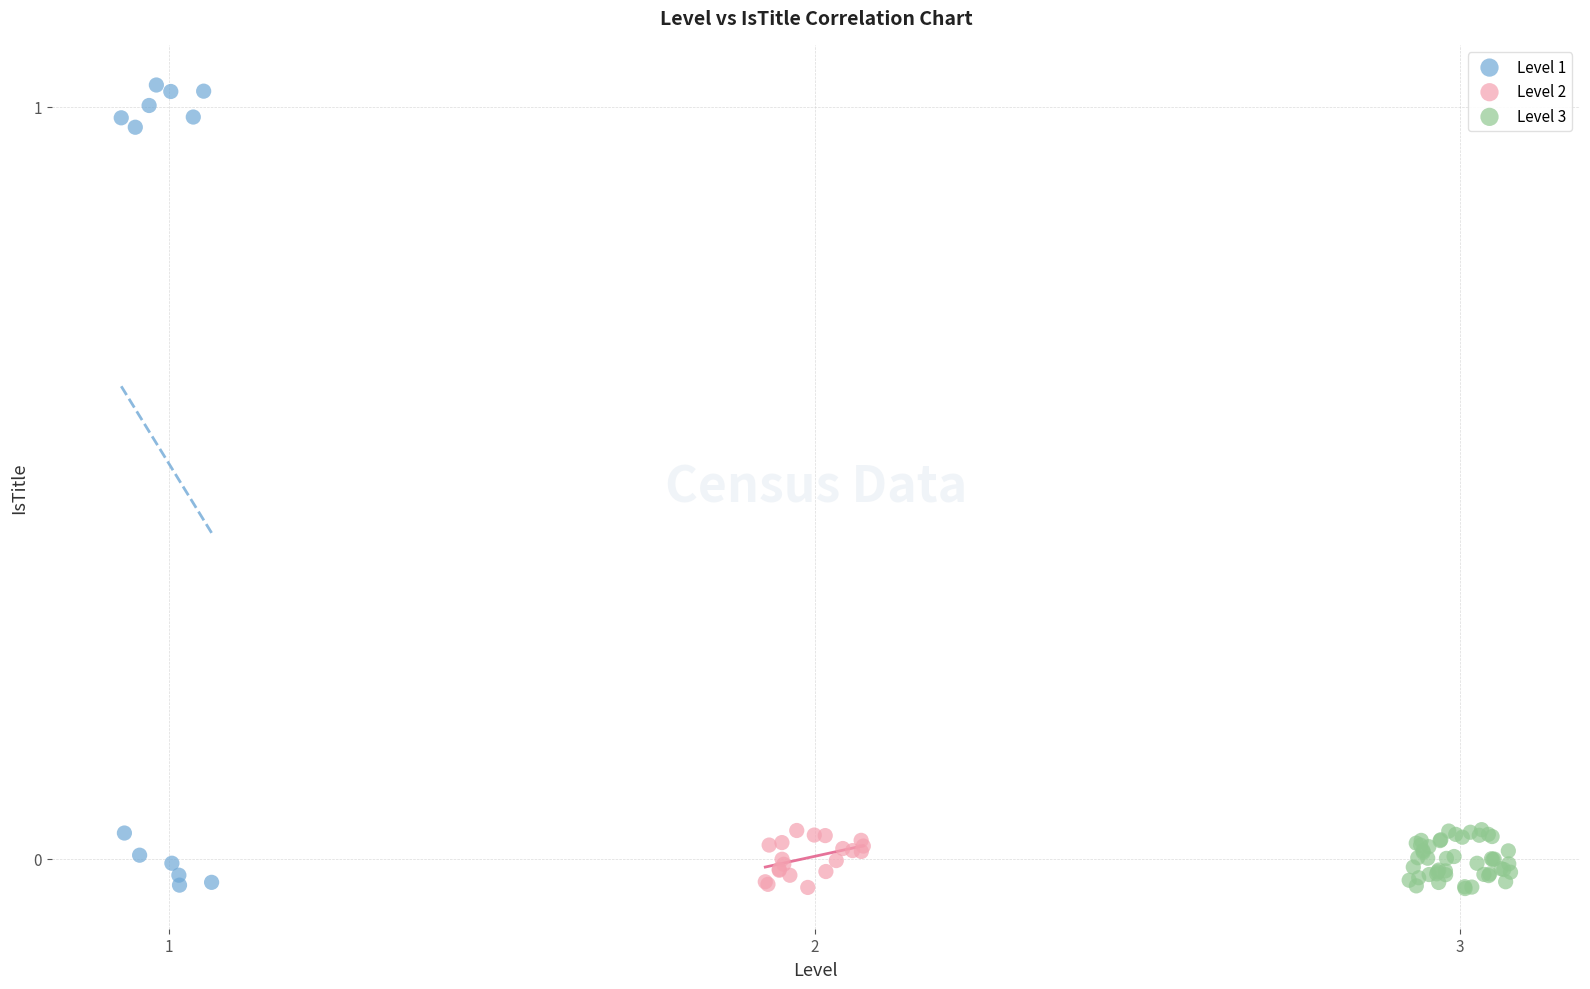

Which series reaches the maximum Y coordinate?

Level 1